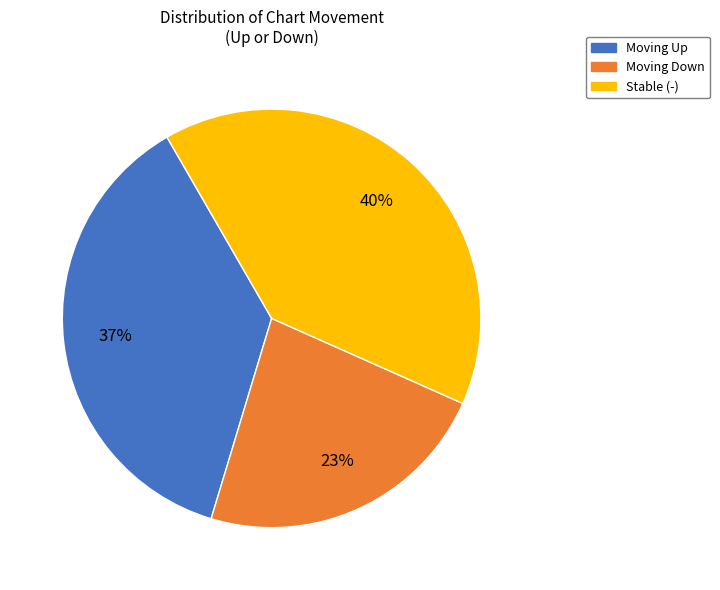

To the nearest percent, what is the average slice percentage?

33%